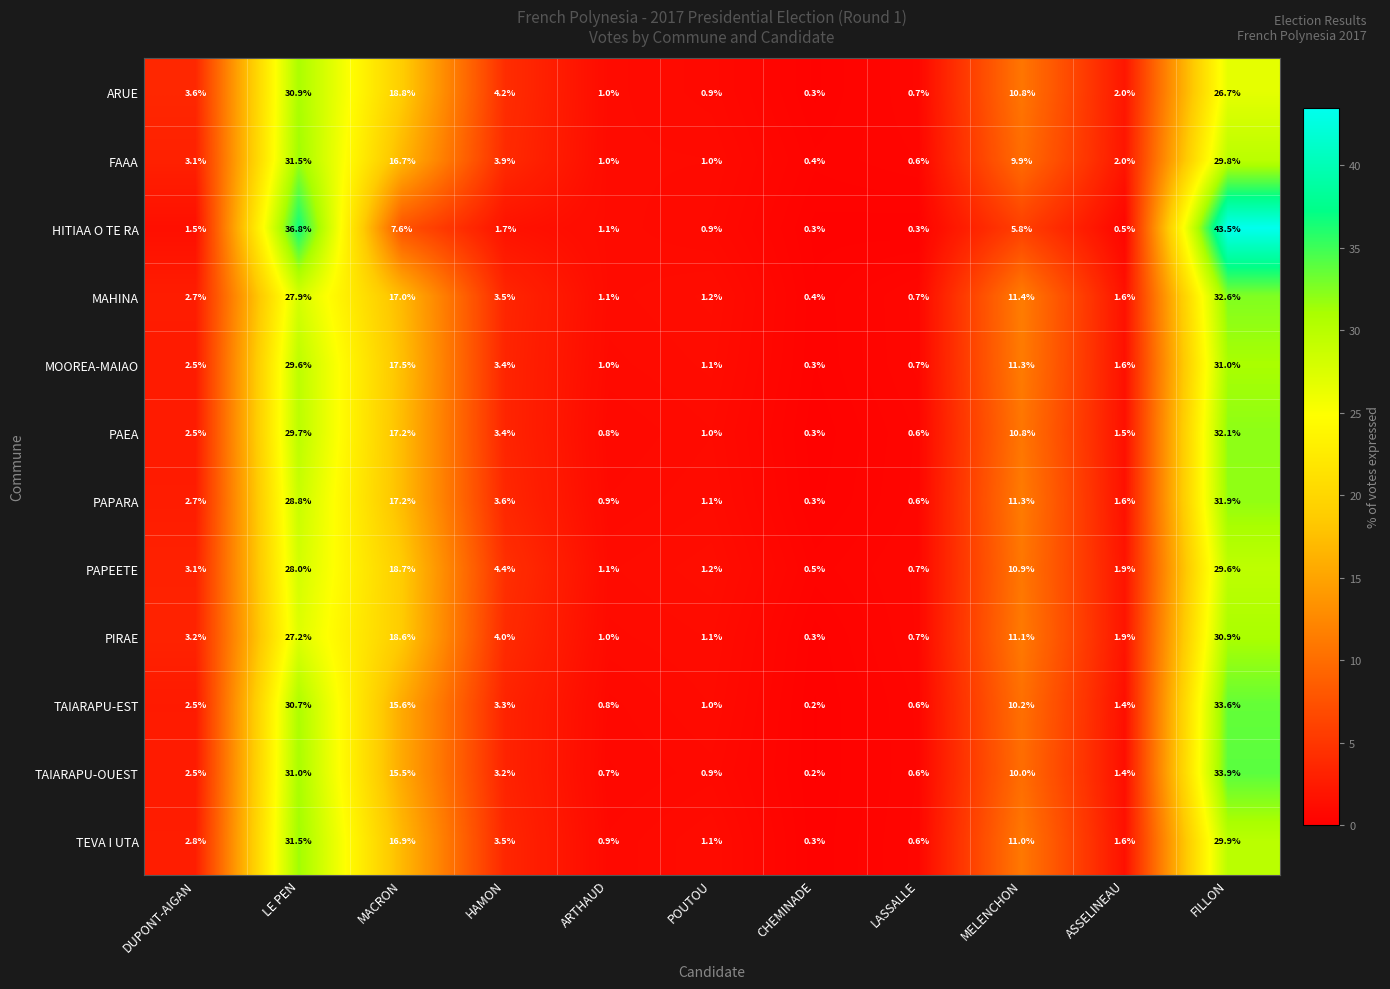

Is it true that PAEA equals 17.2 at MACRON?

True